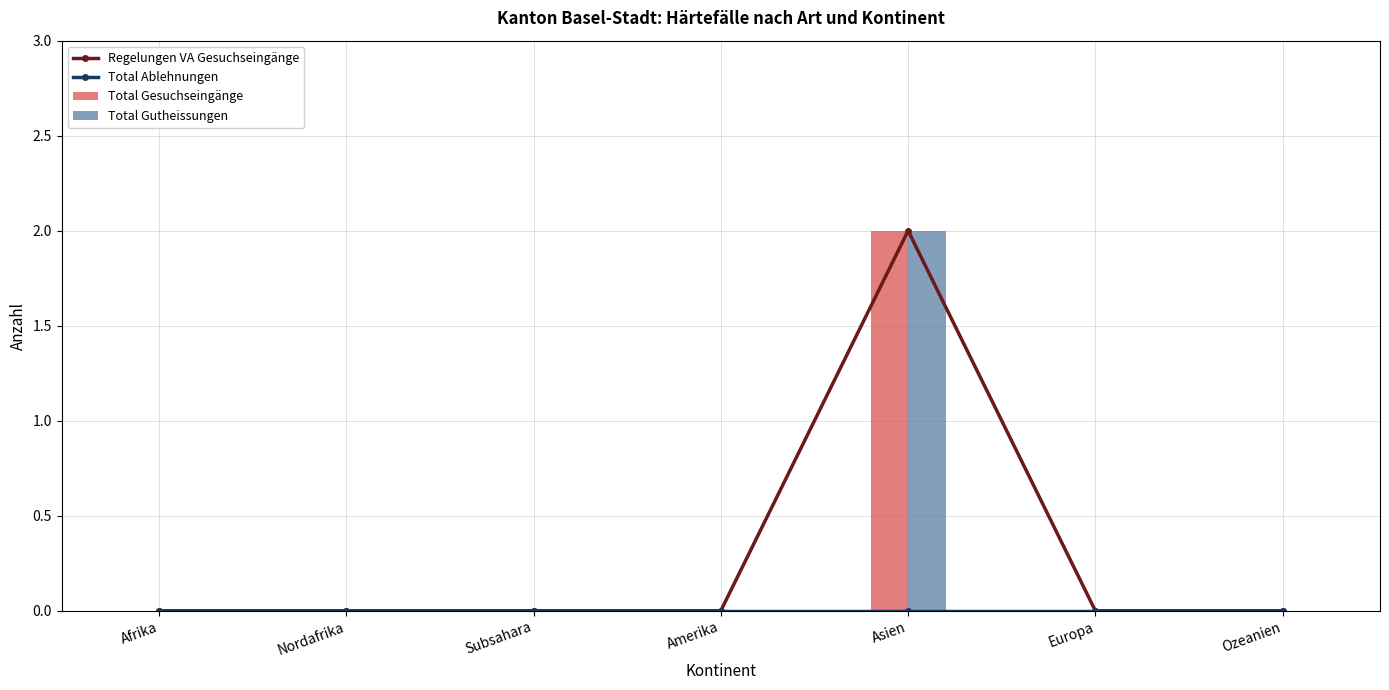

How many groups of bars are there?

7